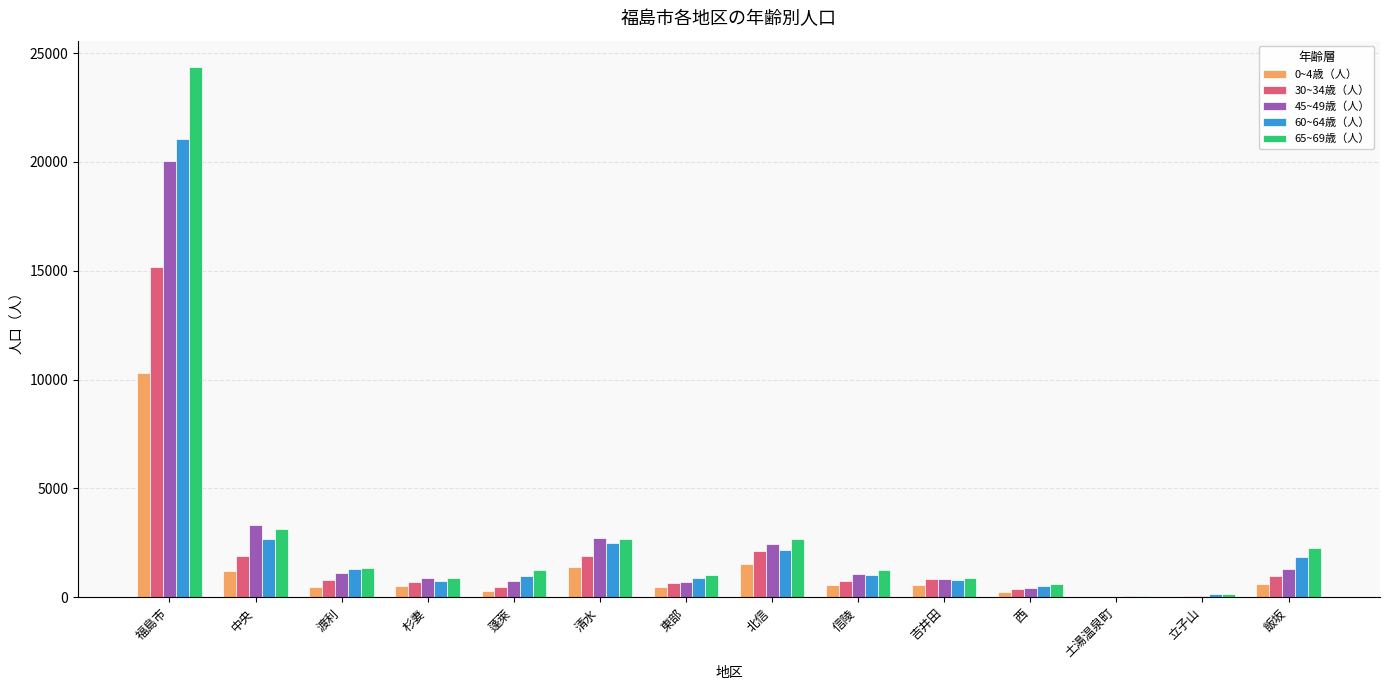

At which category is the sum across all series the highest?

福島市